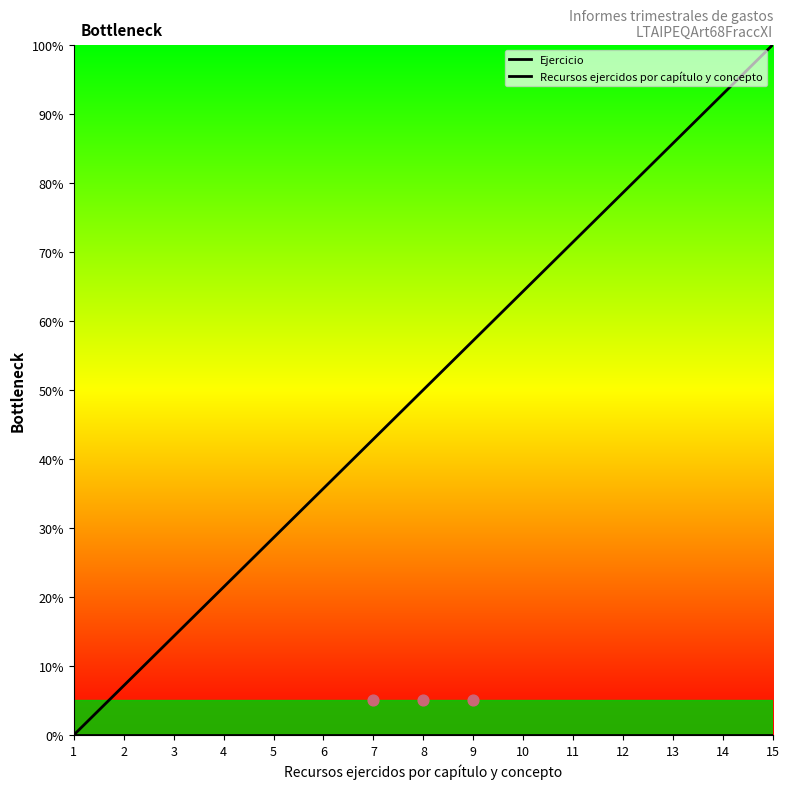

Which series reaches the minimum Y coordinate?

Ejercicio